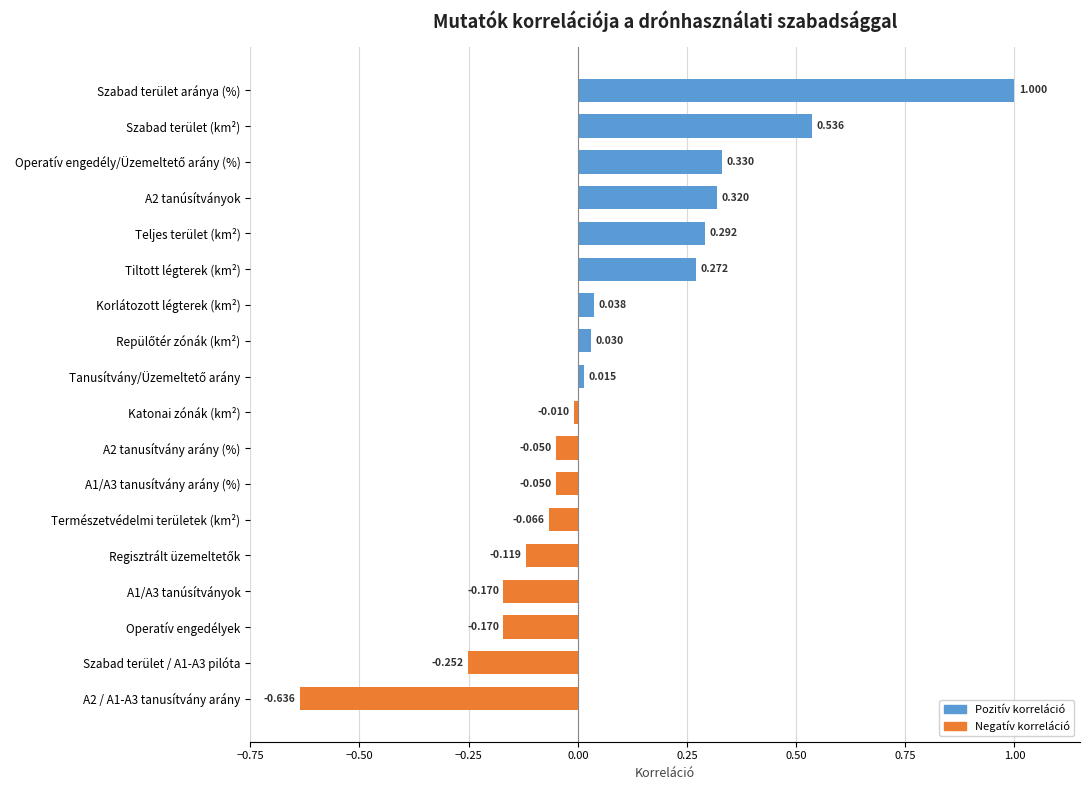

Are the bars horizontal?

Yes